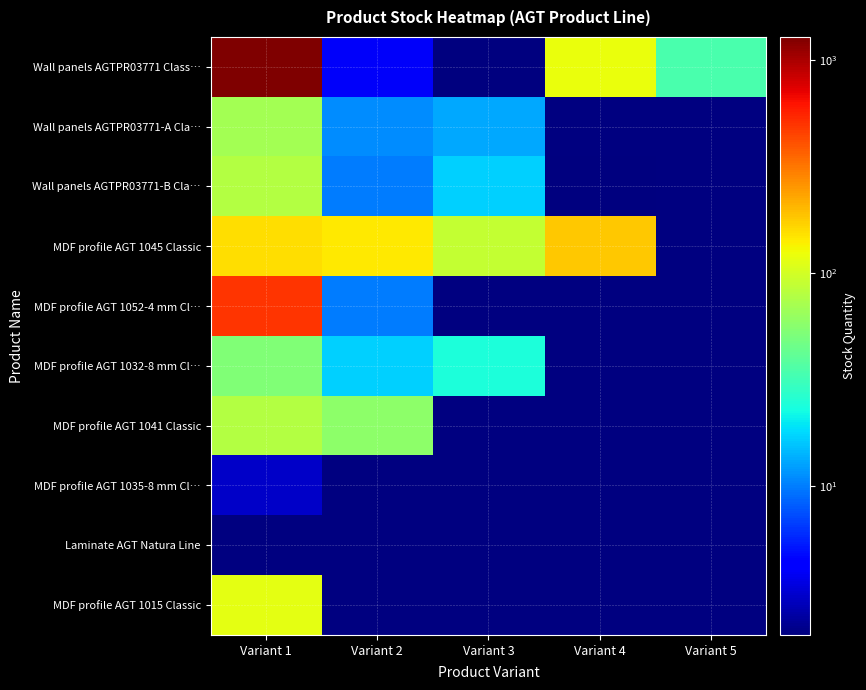

Which has a higher value, Variant 1 or Variant 5?

Variant 1